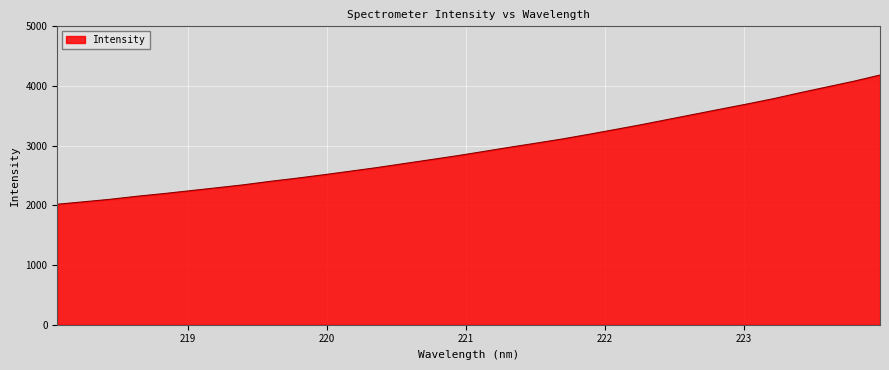

What is the greatest value displayed?

4184.0